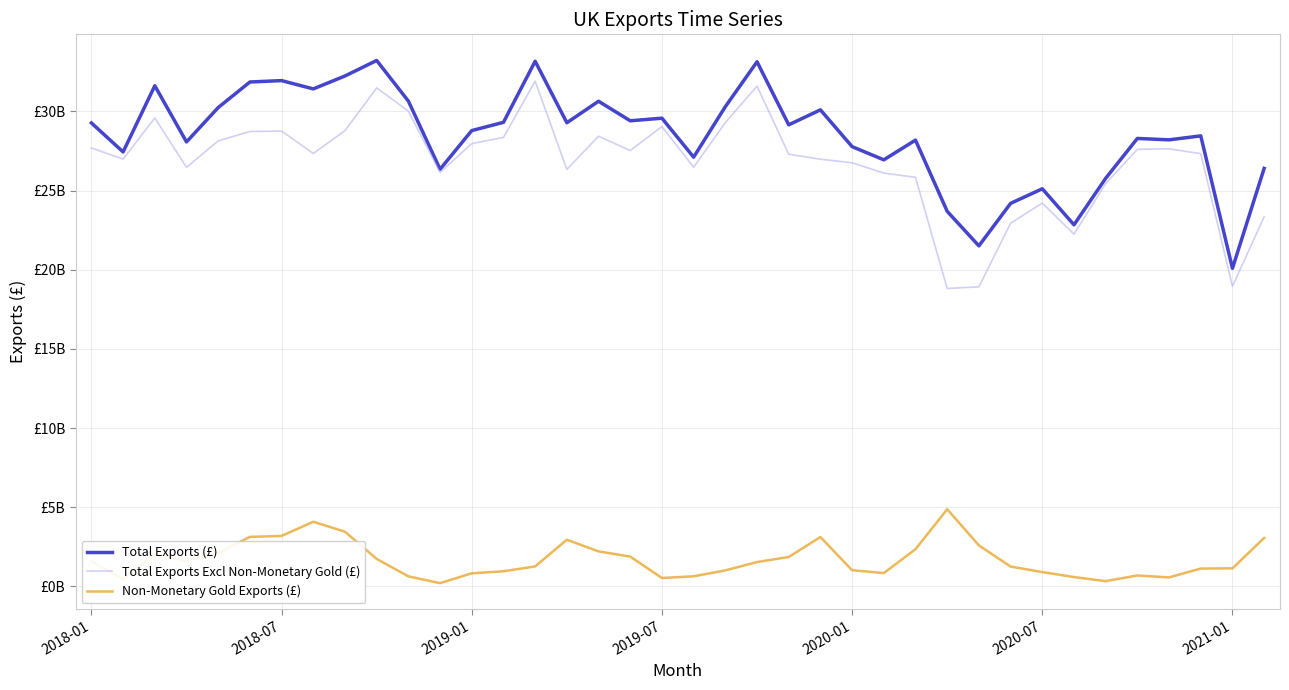

True or false: Non-Monetary Gold Exports (£) and Total Exports (£) intersect in this chart.

False